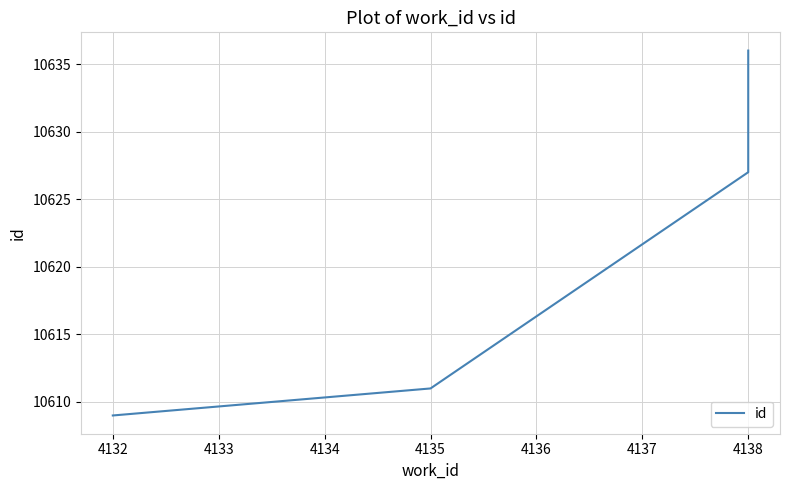

Approximately how many times larger is the value at 4138 compared to 4138?

1.0